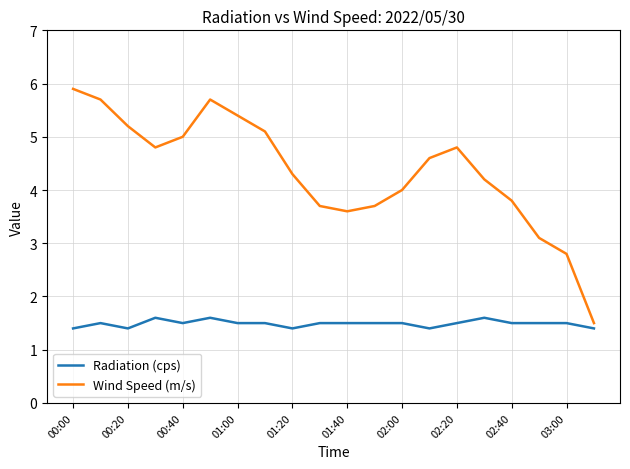

What is the difference between the second highest and second lowest values in the Radiation (cps) series?

0.2